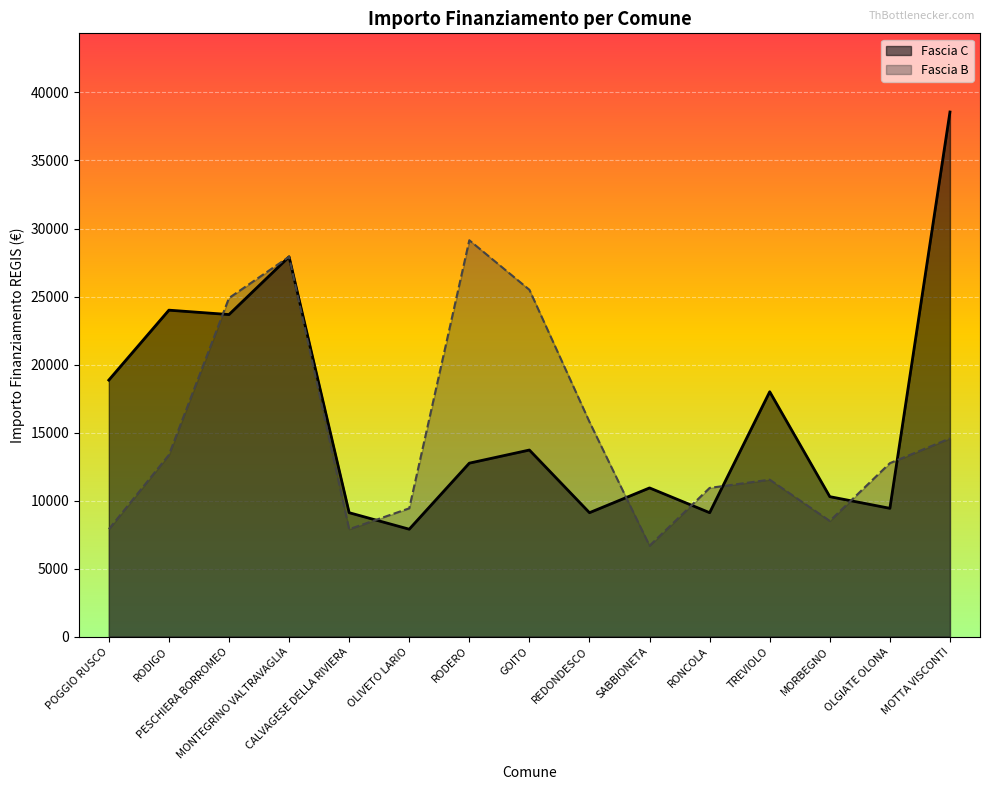

Rank the series by their average value, from lowest to highest.

Fascia B, Fascia C